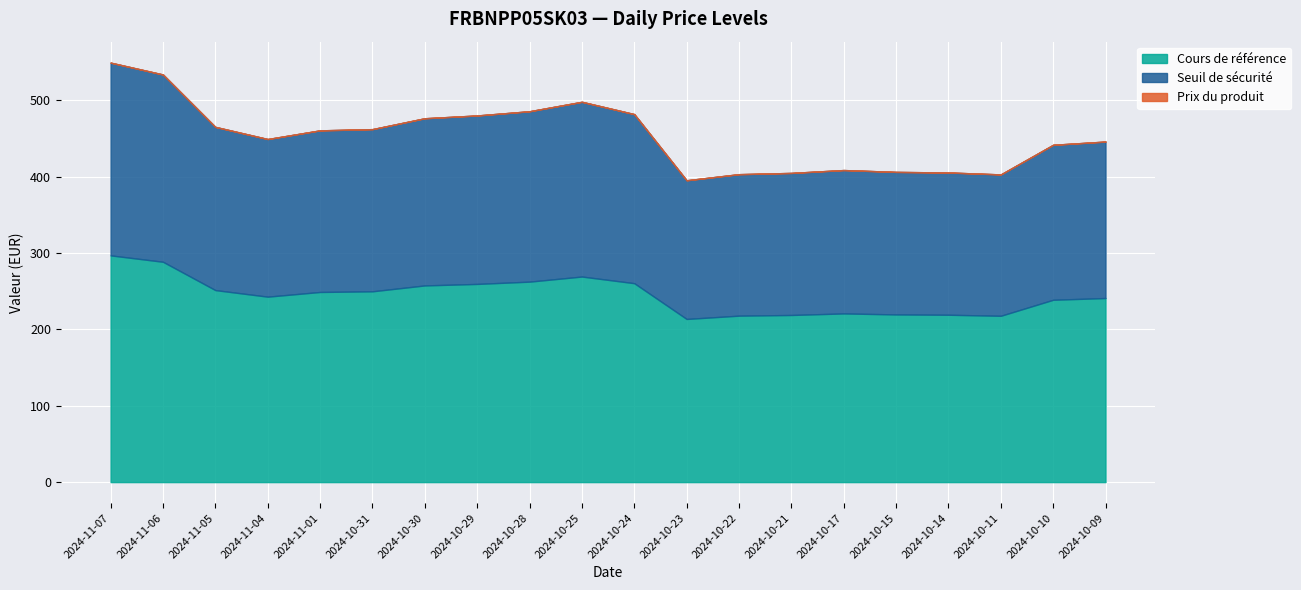

Which series has the largest range (max minus min)?

Cours de référence